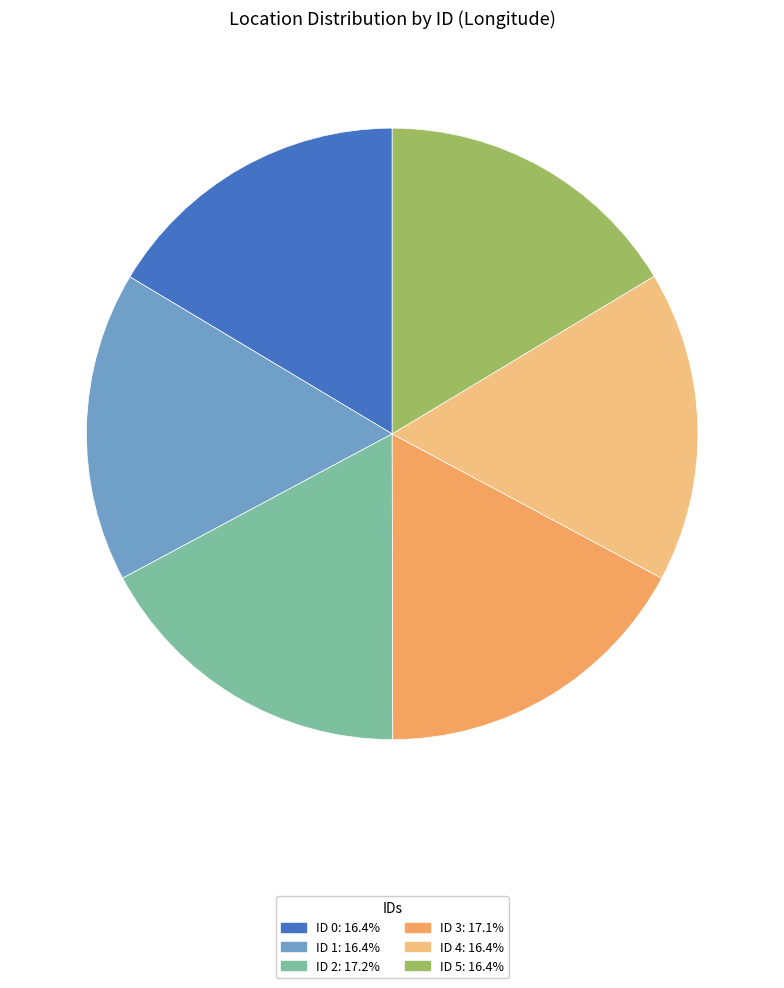

Approximately how many times larger is the value at ID 4: 16.4% compared to ID 1: 16.4%?

1.0